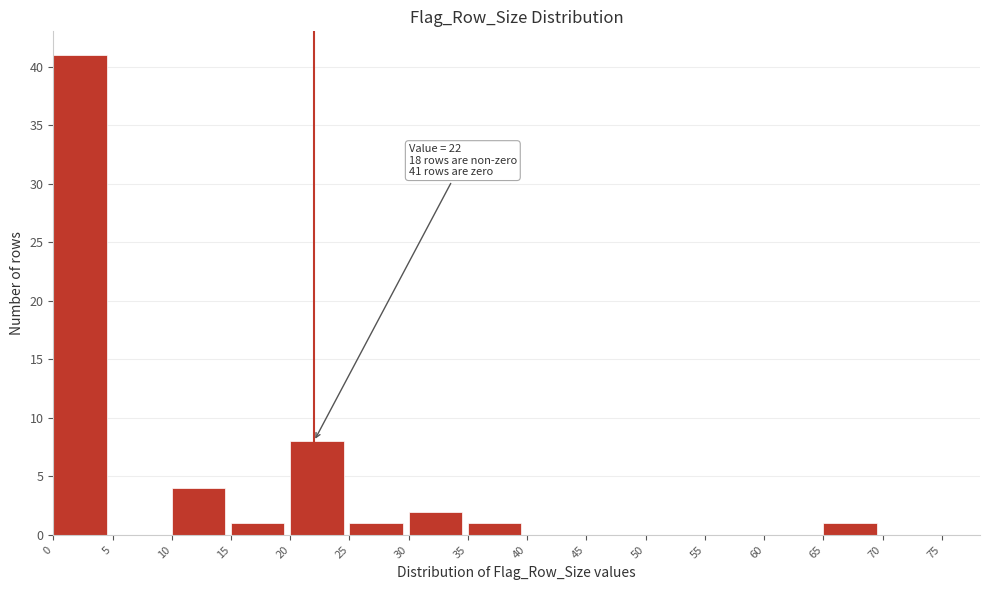

Over which range of the x-axis is the bar tallest?

0 to 5